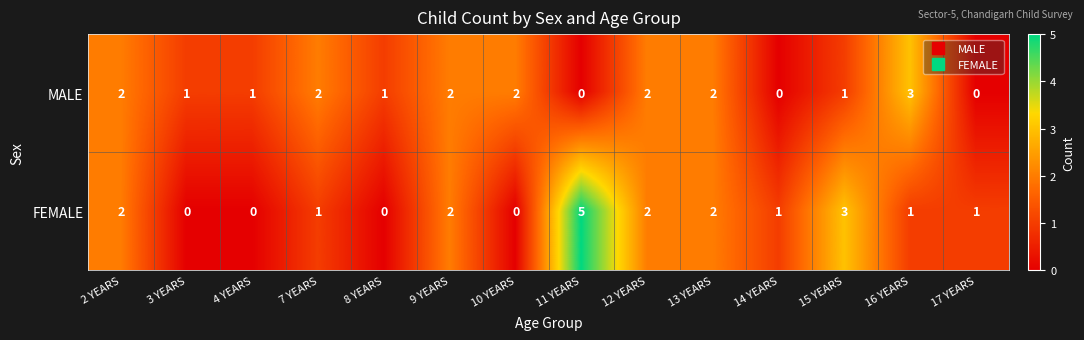

What is the approximate value of MALE at 16 YEARS?

3